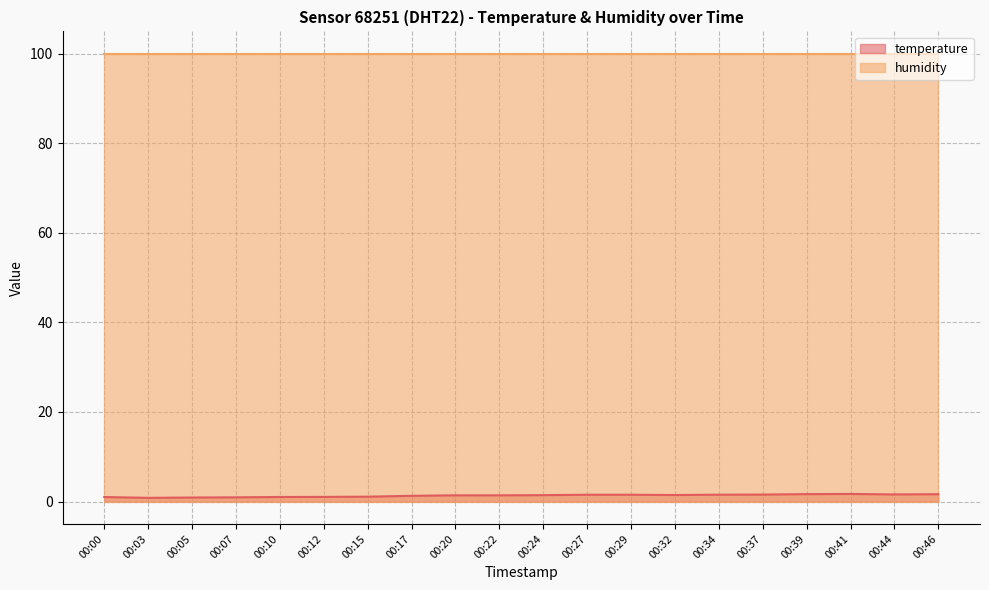

Rank the categories by value from lowest to highest.

00:03, 00:05, 00:07, 00:00, 00:10, 00:12, 00:15, 00:17, 00:20, 00:22, 00:24, 00:32, 00:27, 00:29, 00:34, 00:37, 00:44, 00:46, 00:39, 00:41